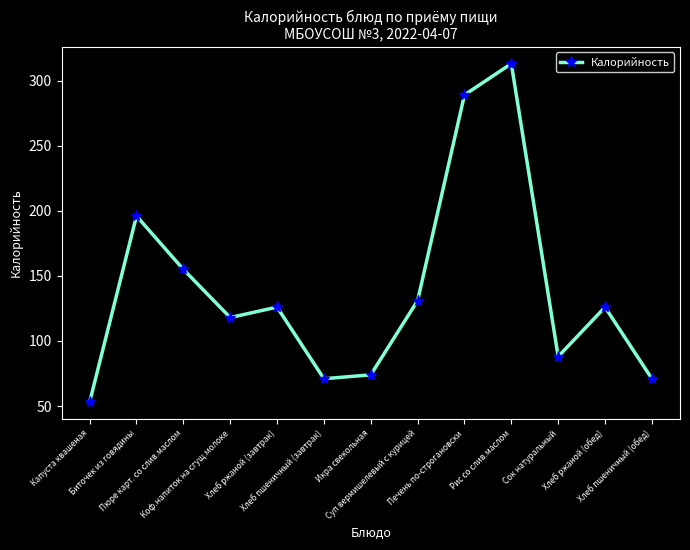

What is the difference between the maximum and minimum values?

260